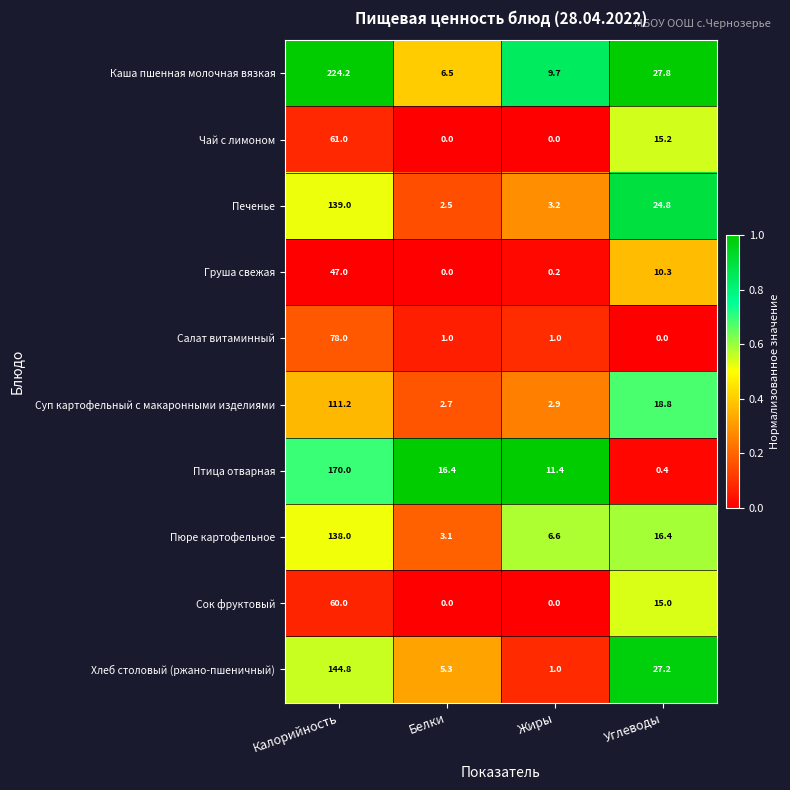

What is the difference between the maximum and minimum values in the Птица отварная series?

169.6